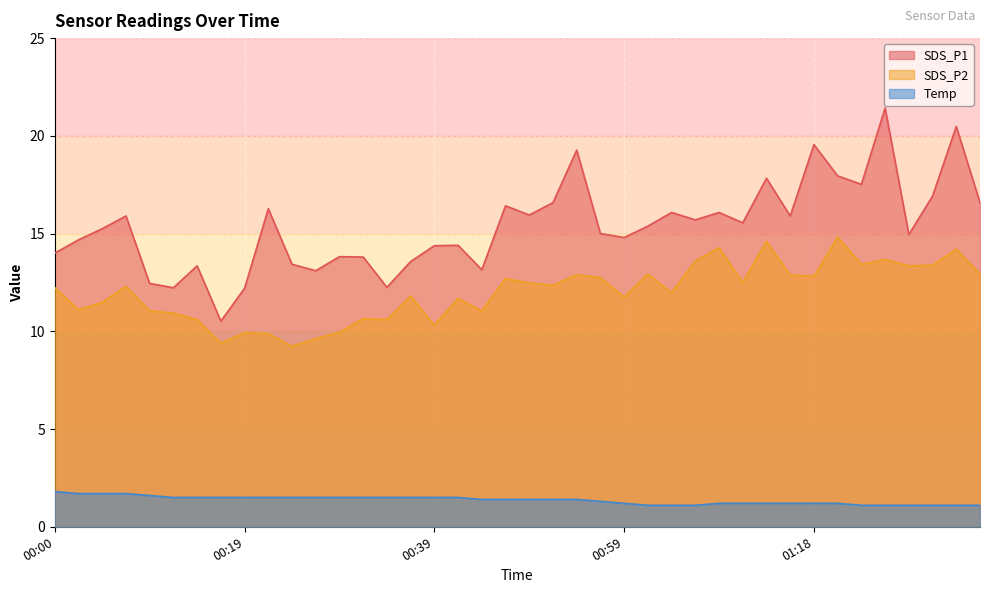

Which series changed the most between 00:05 and 00:59?

Temp